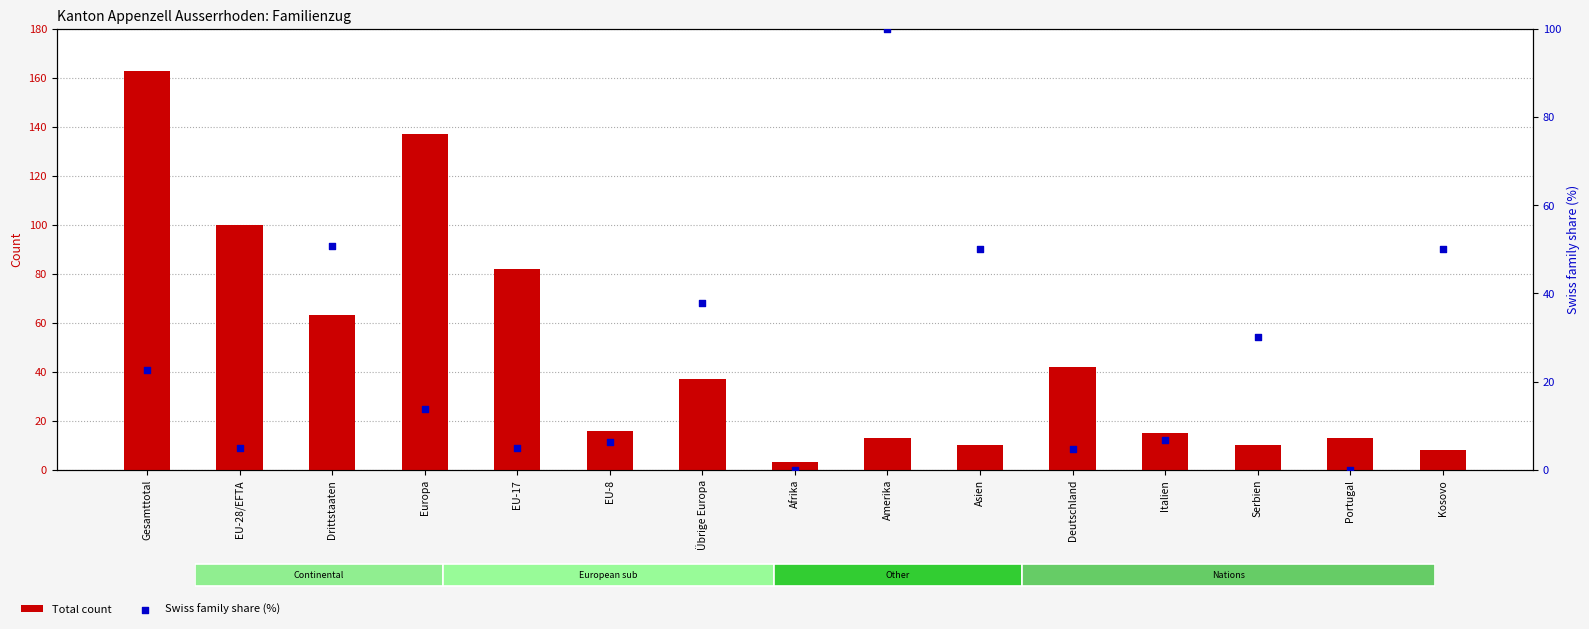

Which series reaches the minimum Y coordinate?

Swiss family share (%)